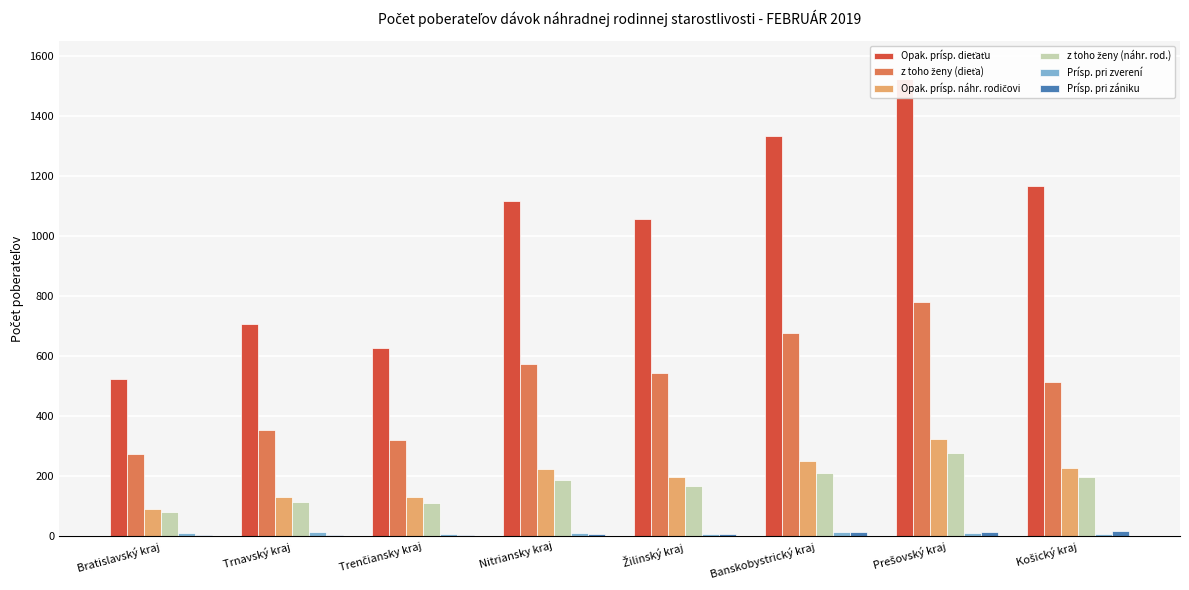

At how many categories does at least one series exceed 1267?

2